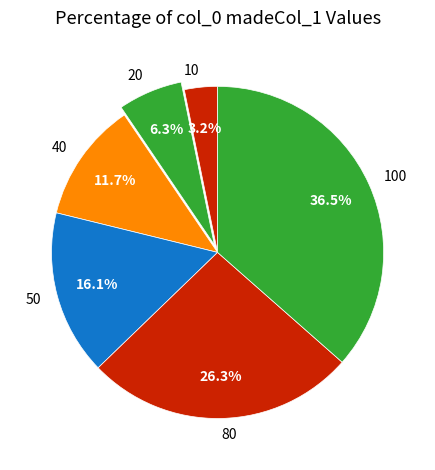

Is there a majority slice in this chart?

No